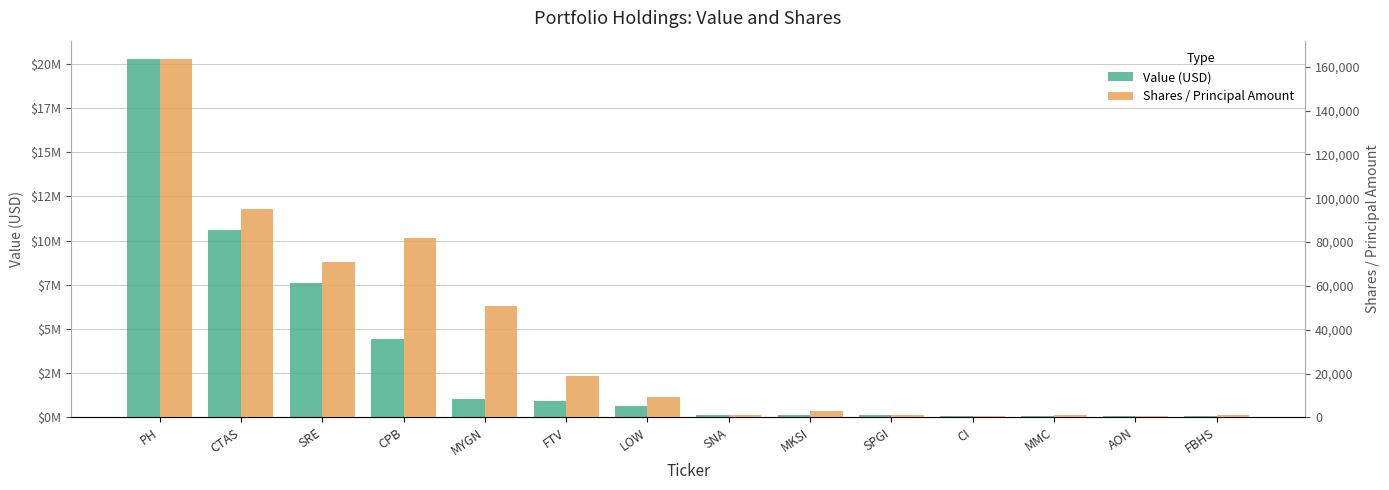

Does the chart contain stacked bars?

No